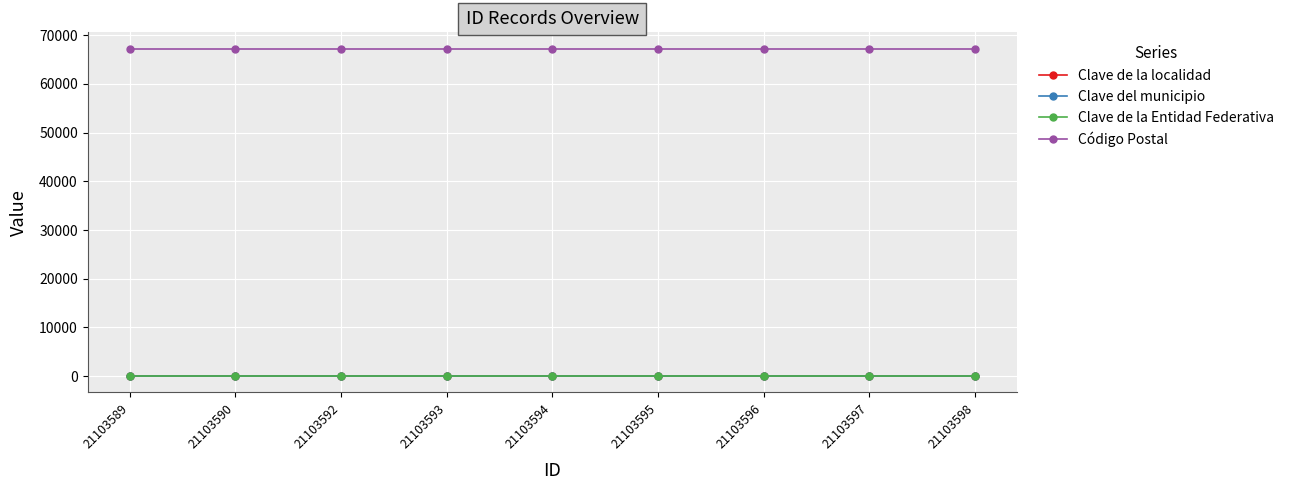

Which series has the largest total across all categories?

Código Postal